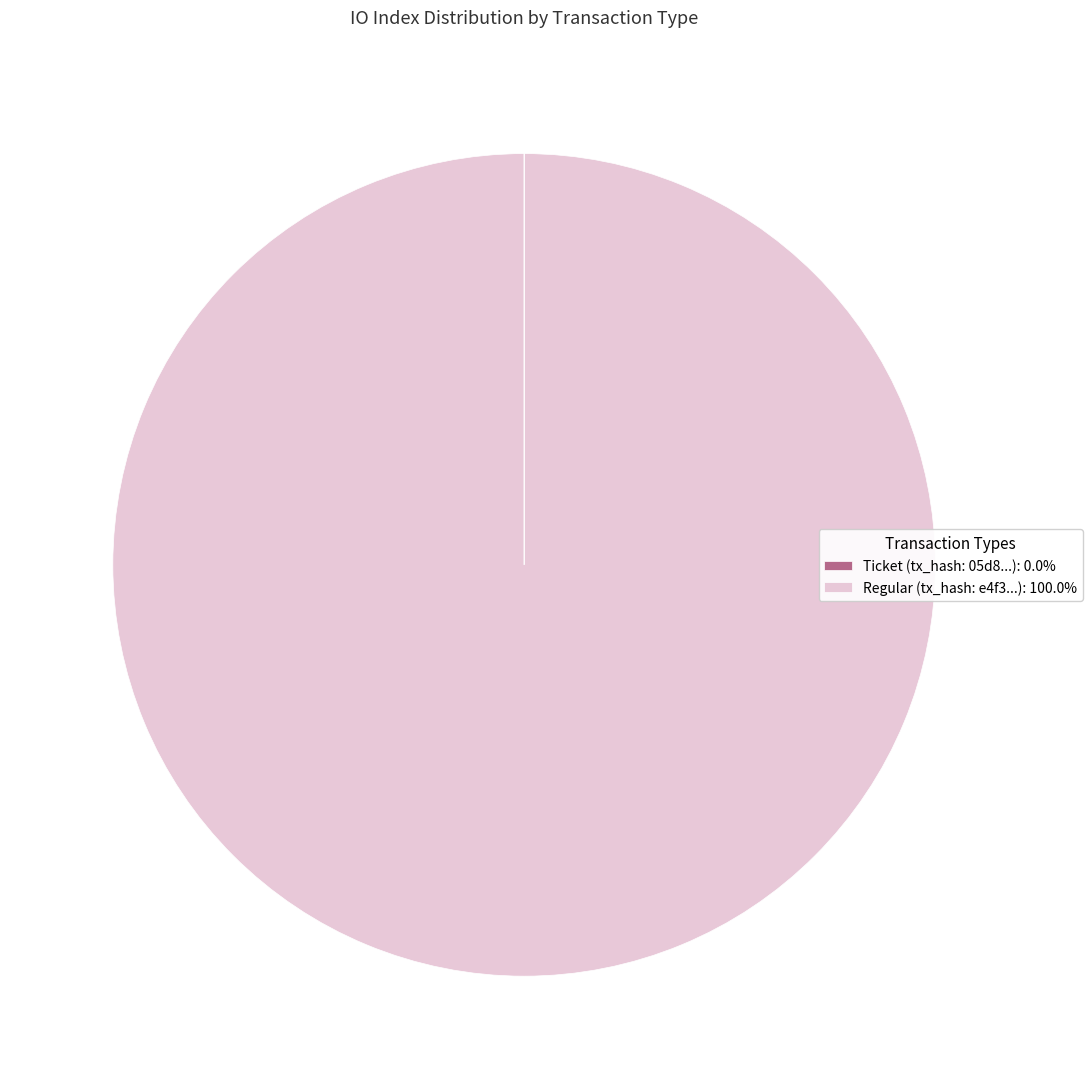

Is there a majority slice in this chart?

Yes